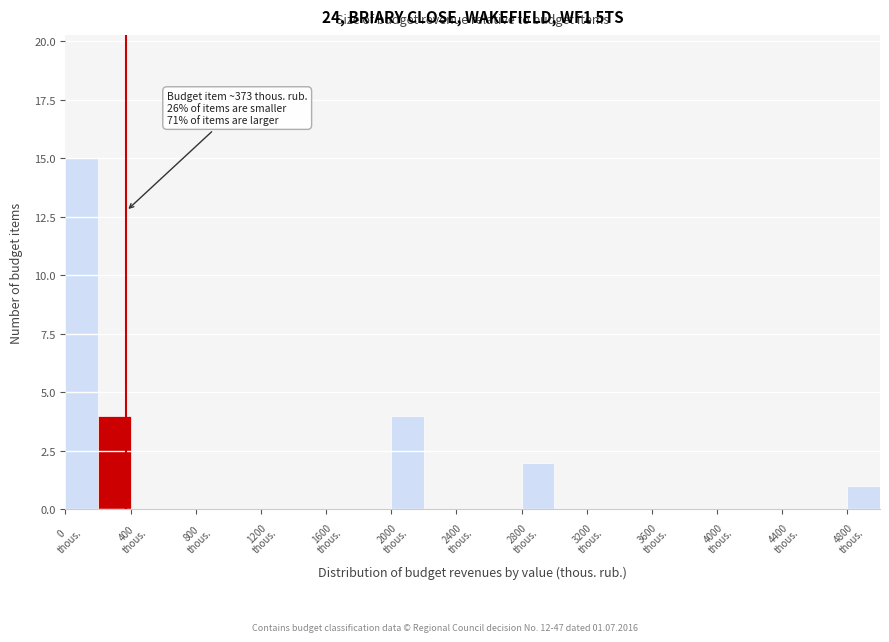

Over which range of the x-axis is the bar tallest?

0 to 200